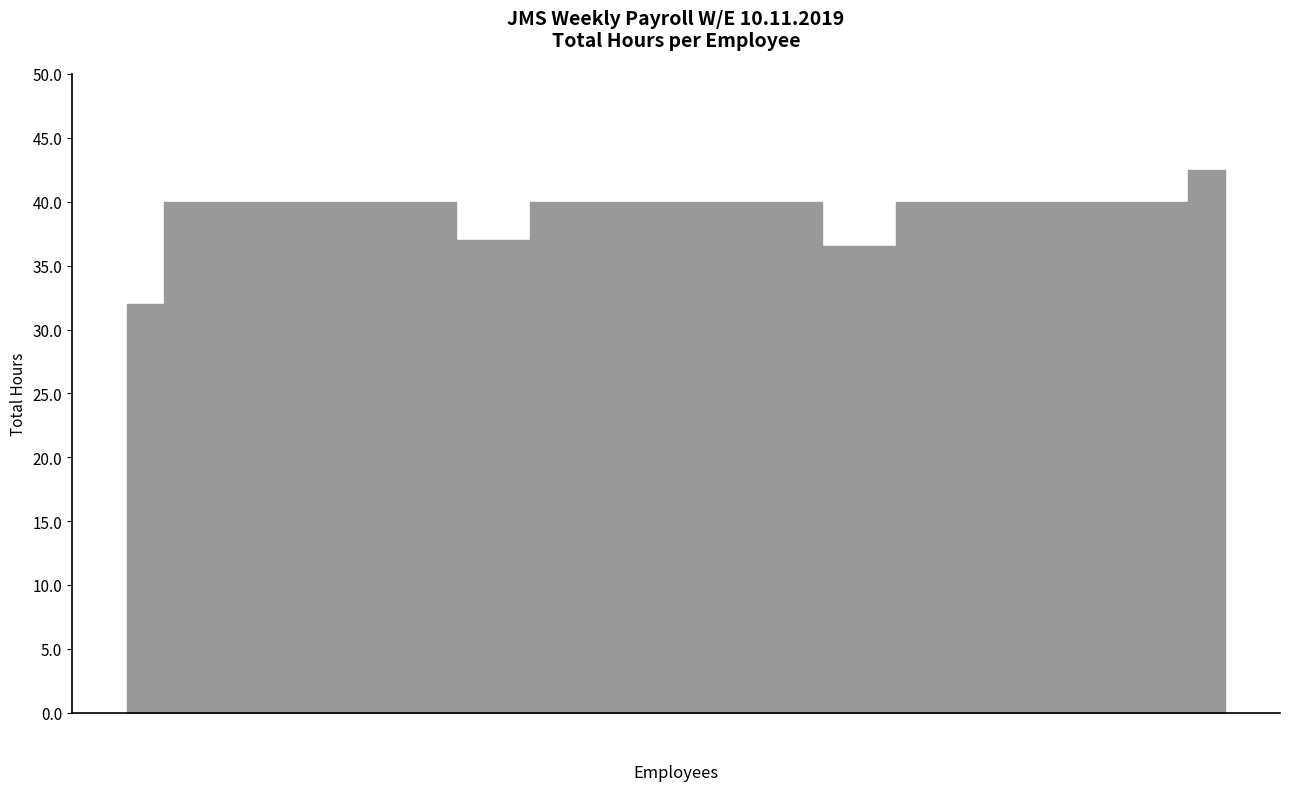

At which label is the value closest to 37?

M Harland